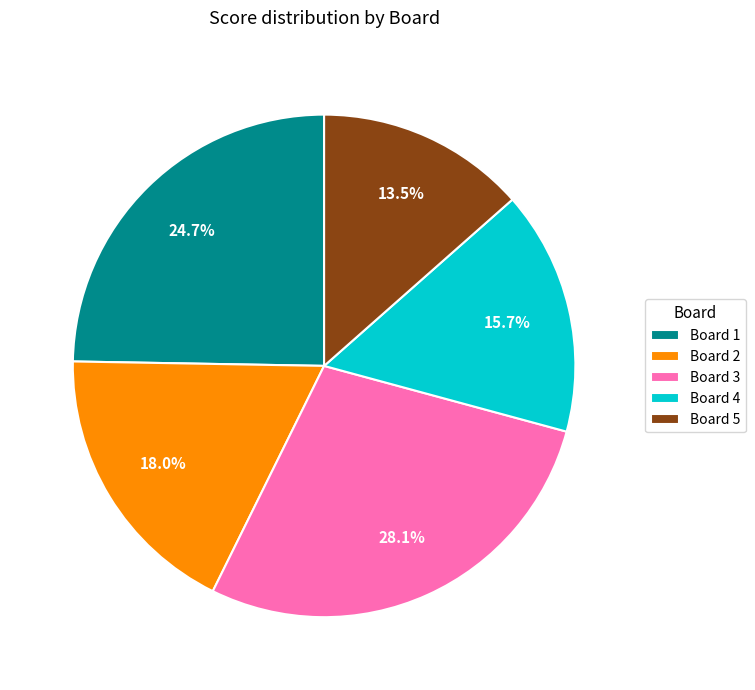

How much of the chart is everything except Board 3?

71.9%